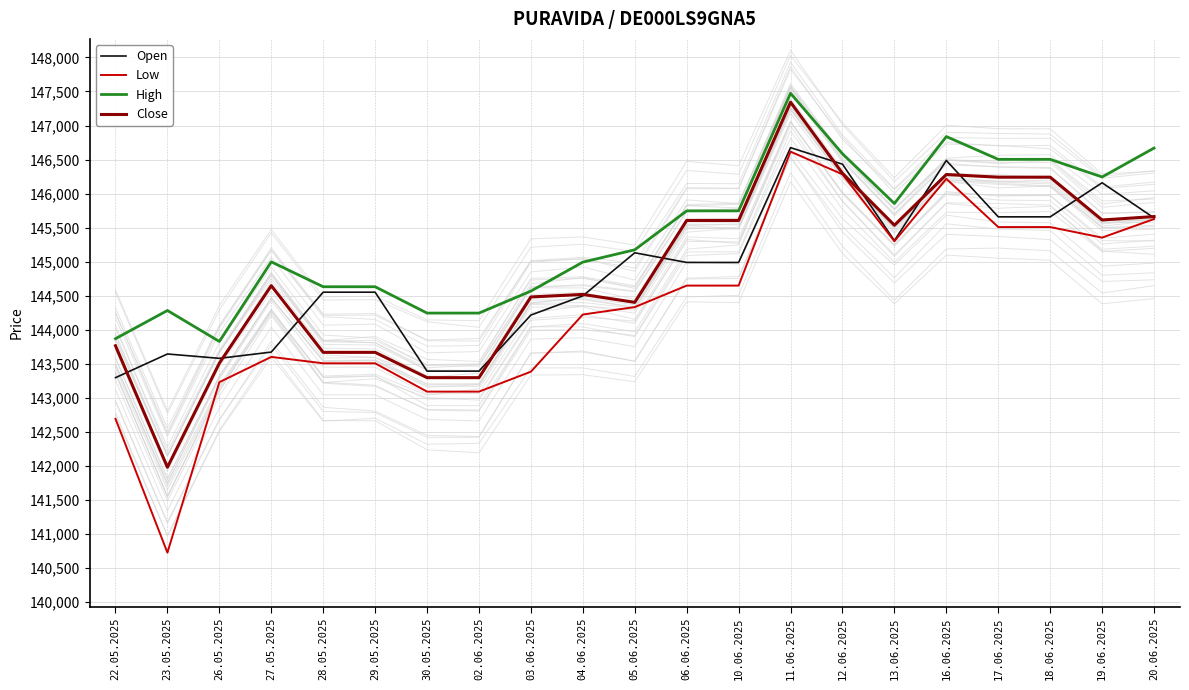

How many lines are shown in the chart?

4